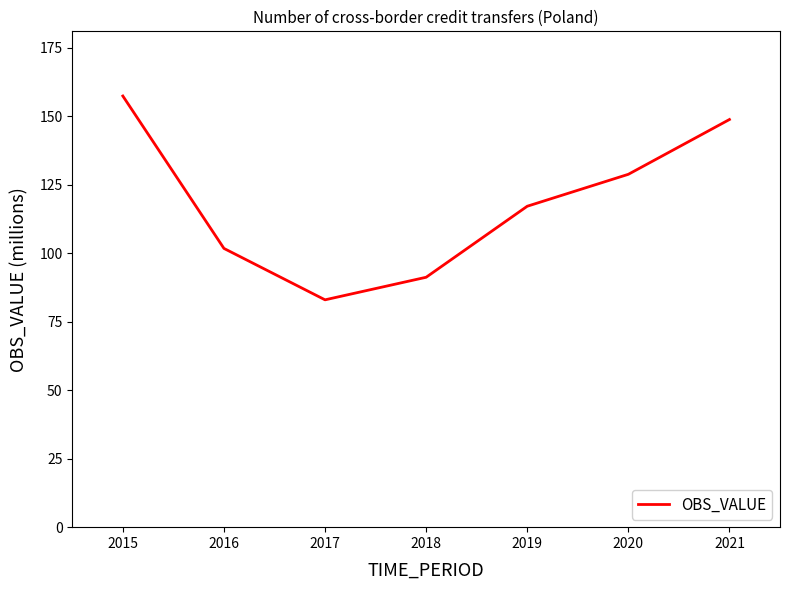

Which label corresponds to the smallest value in the chart?

2017